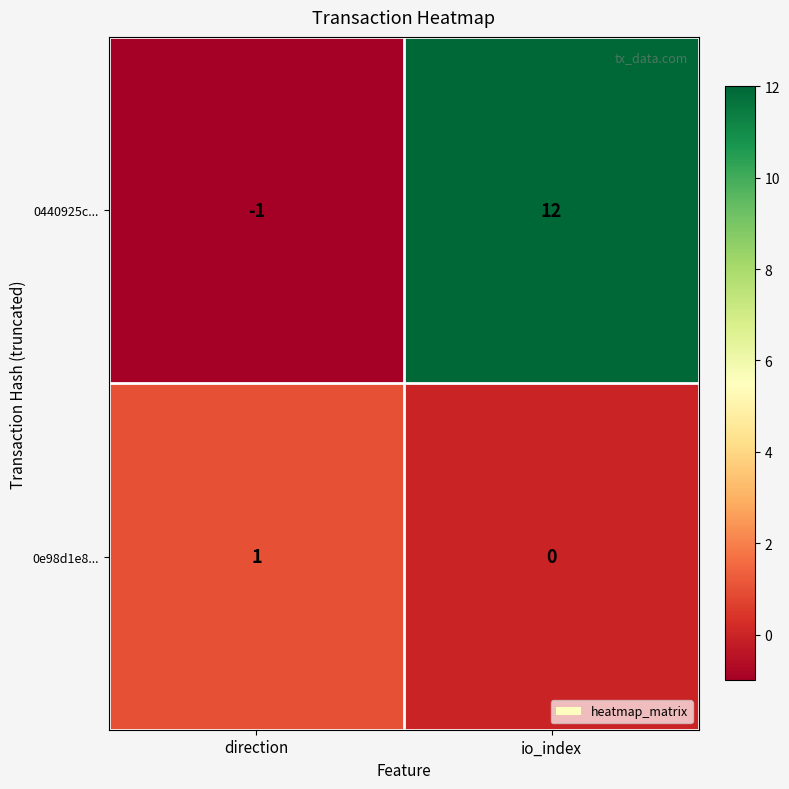

What is the sum of all 0440925c... values?

11